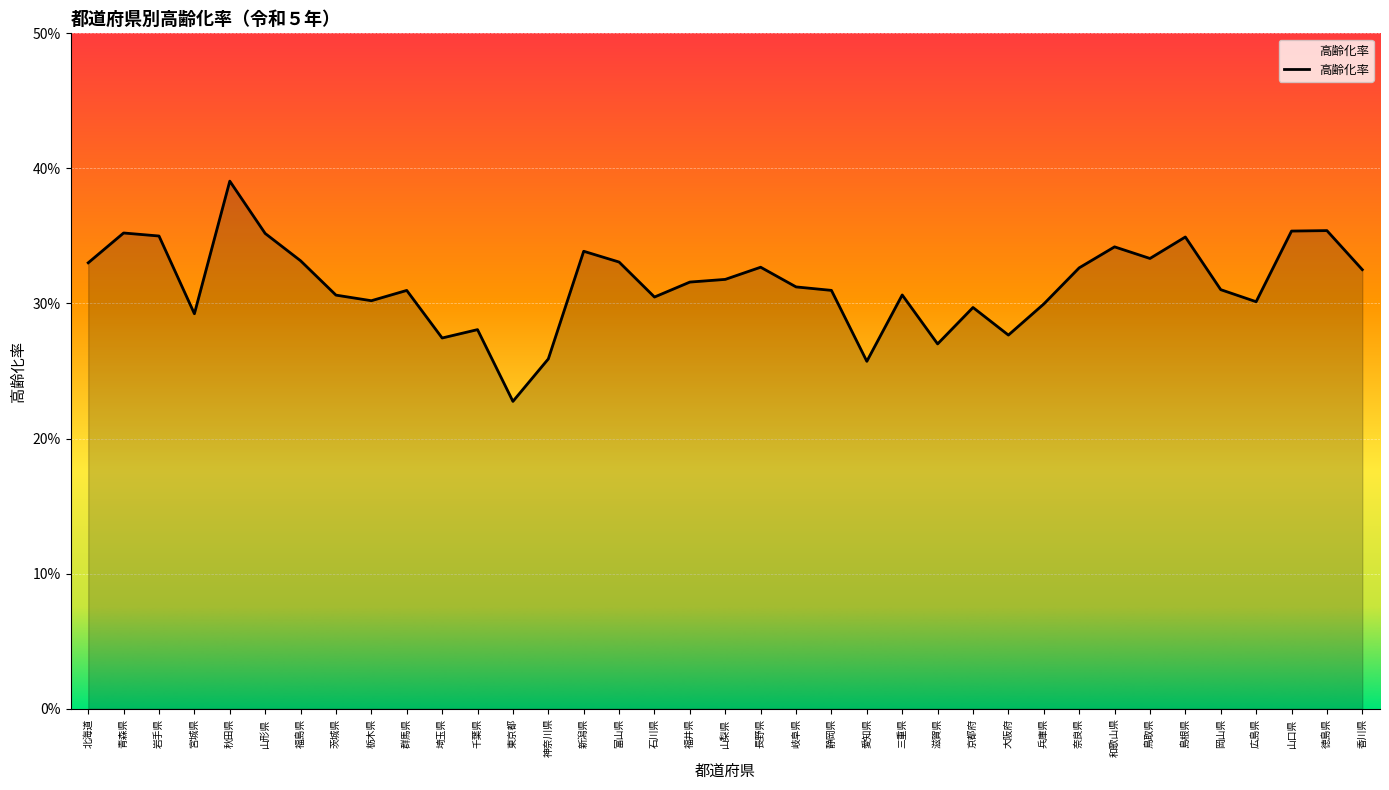

At which category does the data reach its first local valley?

宮城県